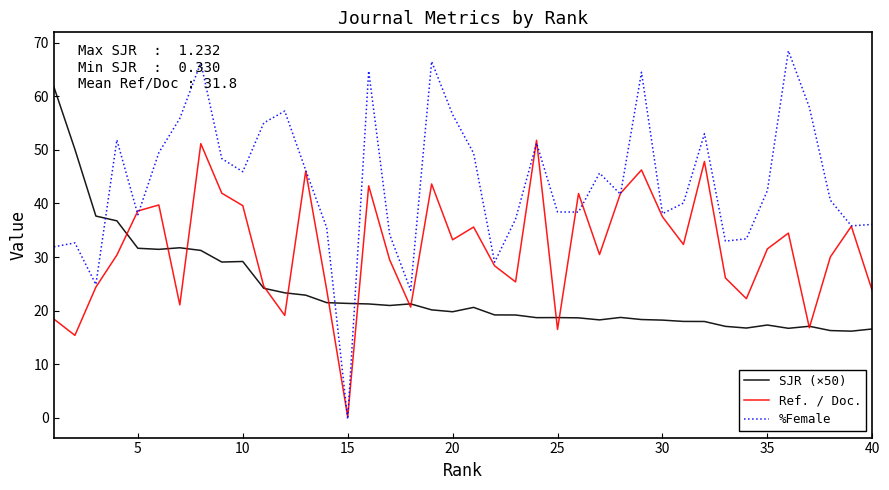

What are all the series names shown in the legend?

SJR (×50), Ref. / Doc., %Female